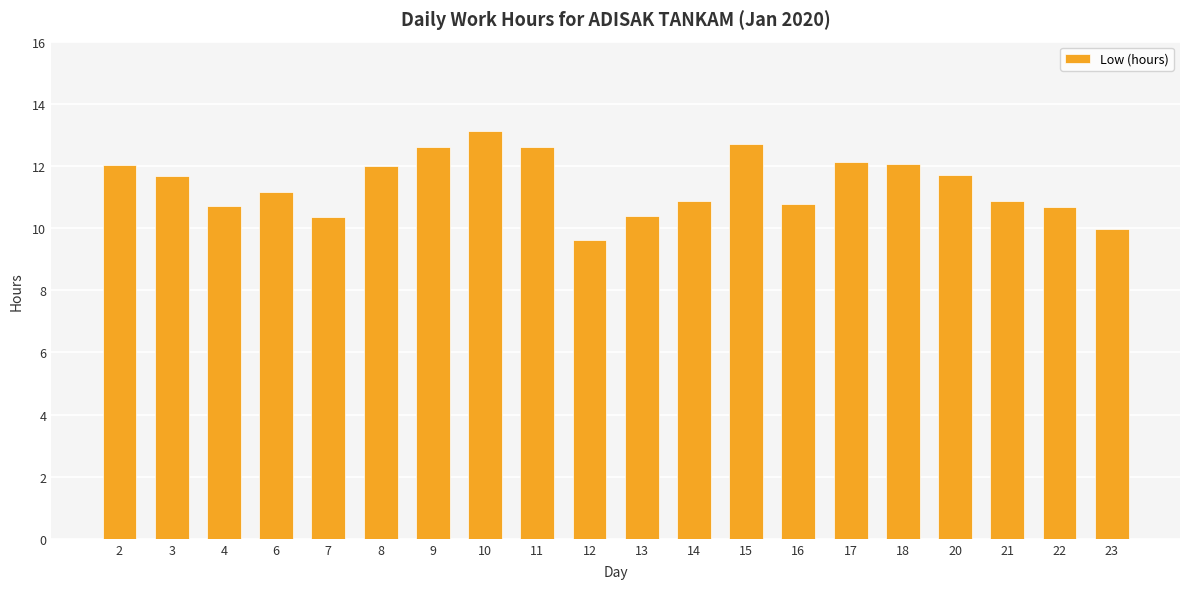

Approximately how many times larger is the value at 18 compared to 12?

1.3